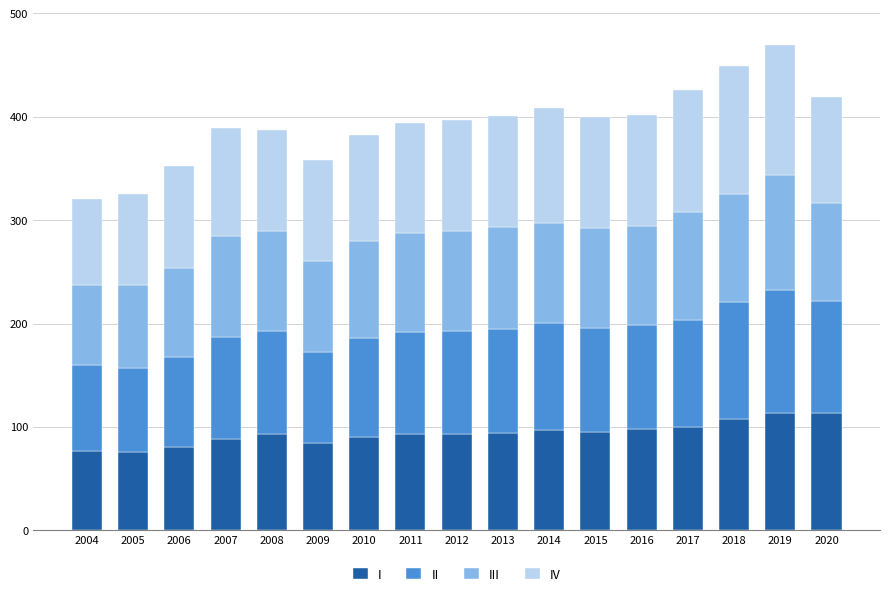

Is it true that I equals 122.6 at 2011?

False